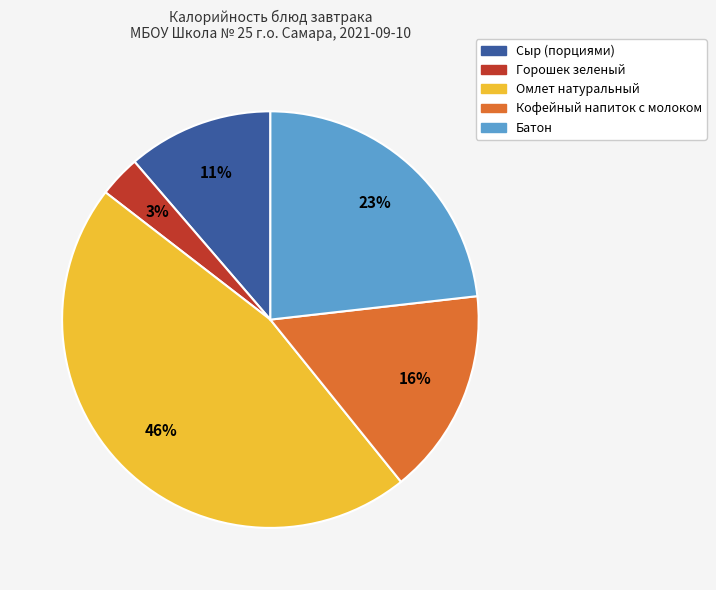

What is the largest slice in the pie chart?

Омлет натуральный